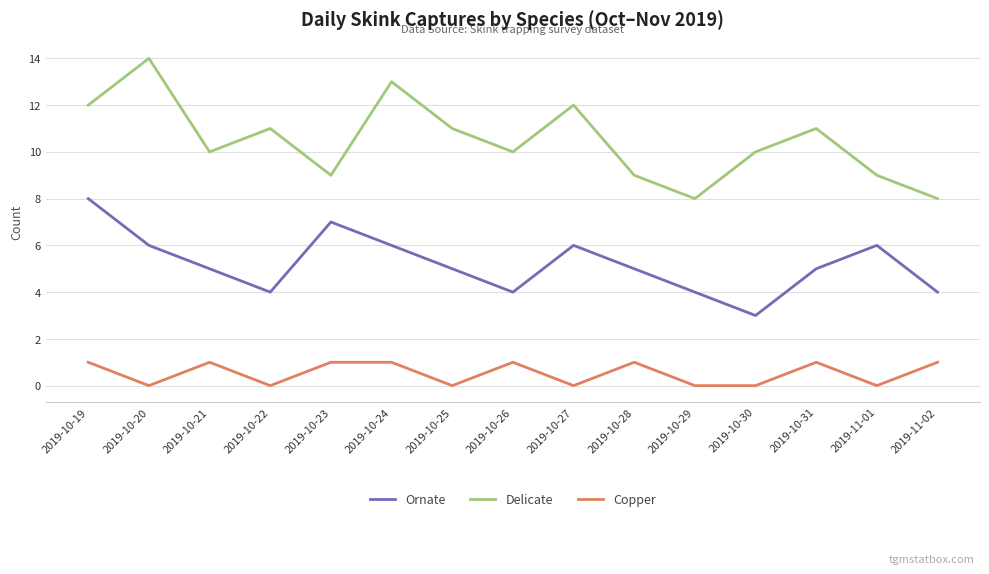

Reading left to right, list all the values displayed in this chart.

Ornate: 2019-10-19=8	2019-10-20=6	2019-10-21=5	2019-10-22=4	2019-10-23=7	2019-10-24=6	2019-10-25=5	2019-10-26=4	2019-10-27=6	2019-10-28=5	2019-10-29=4	2019-10-30=3	2019-10-31=5	2019-11-01=6	2019-11-02=4
Delicate: 2019-10-19=12	2019-10-20=14	2019-10-21=10	2019-10-22=11	2019-10-23=9	2019-10-24=13	2019-10-25=11	2019-10-26=10	2019-10-27=12	2019-10-28=9	2019-10-29=8	2019-10-30=10	2019-10-31=11	2019-11-01=9	2019-11-02=8
Copper: 2019-10-19=1	2019-10-20=0	2019-10-21=1	2019-10-22=0	2019-10-23=1	2019-10-24=1	2019-10-25=0	2019-10-26=1	2019-10-27=0	2019-10-28=1	2019-10-29=0	2019-10-30=0	2019-10-31=1	2019-11-01=0	2019-11-02=1